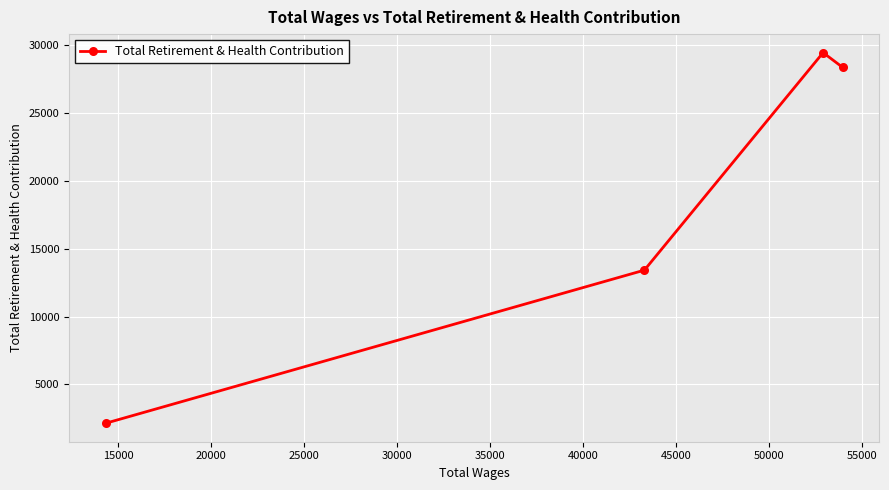

What is the value of the 3rd point from the left?

29449